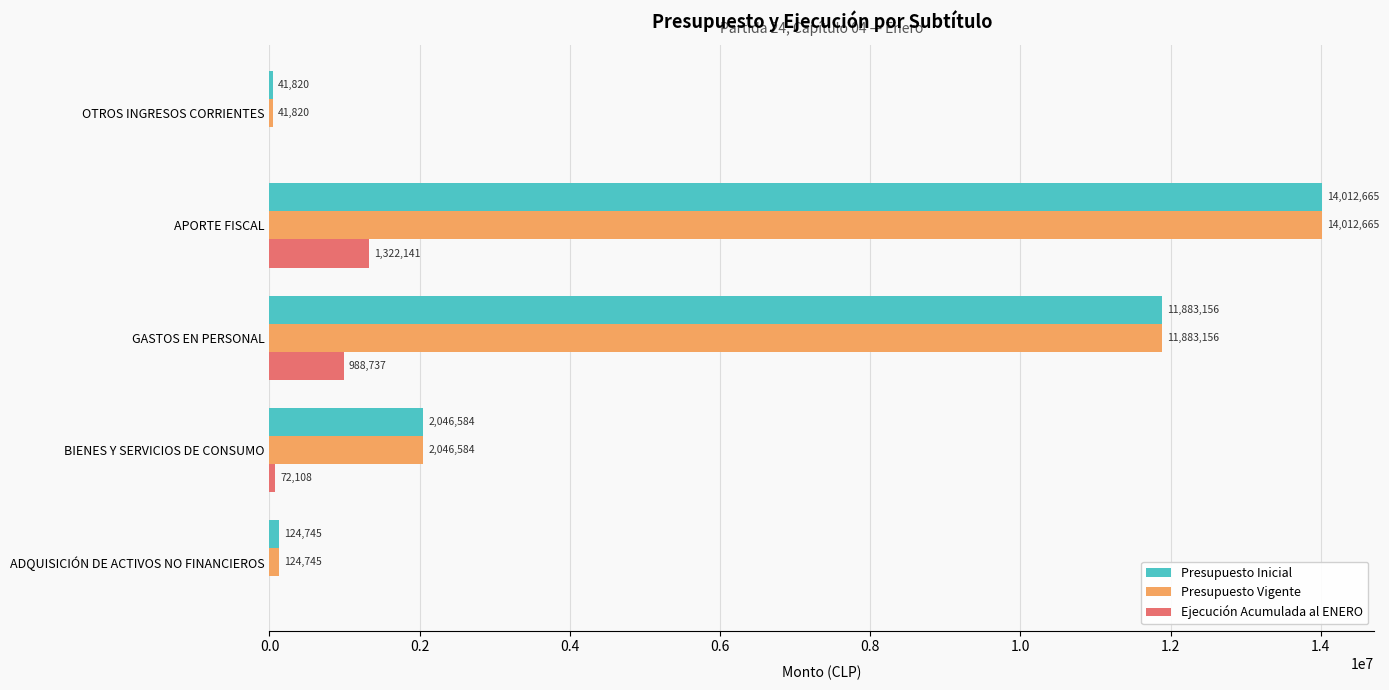

At which category is the sum across all series the highest?

APORTE FISCAL